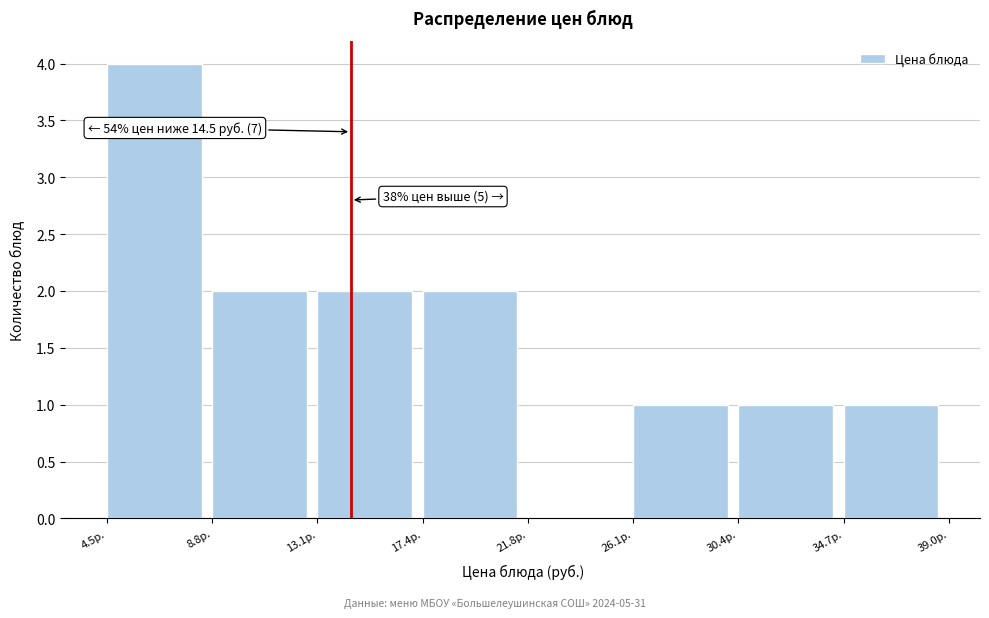

Over which range of the x-axis is the bar tallest?

4.5 to 9.0